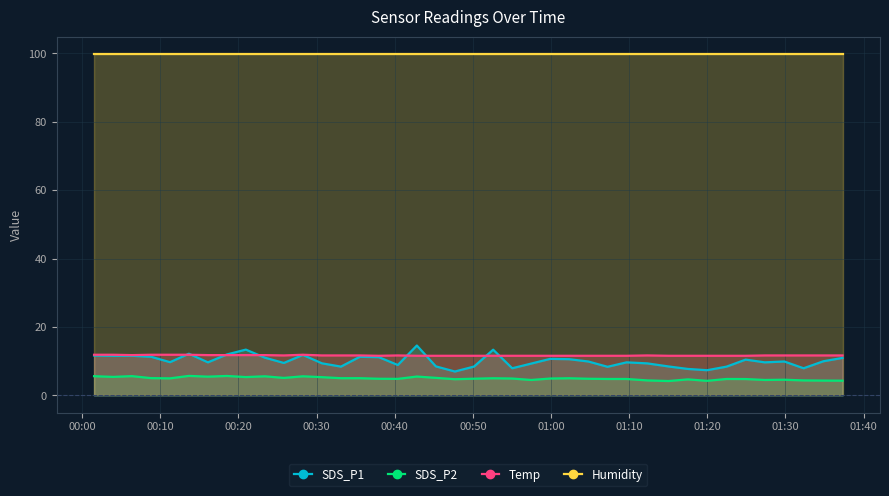

True or false: SDS_P2 and Humidity cross at least once.

False